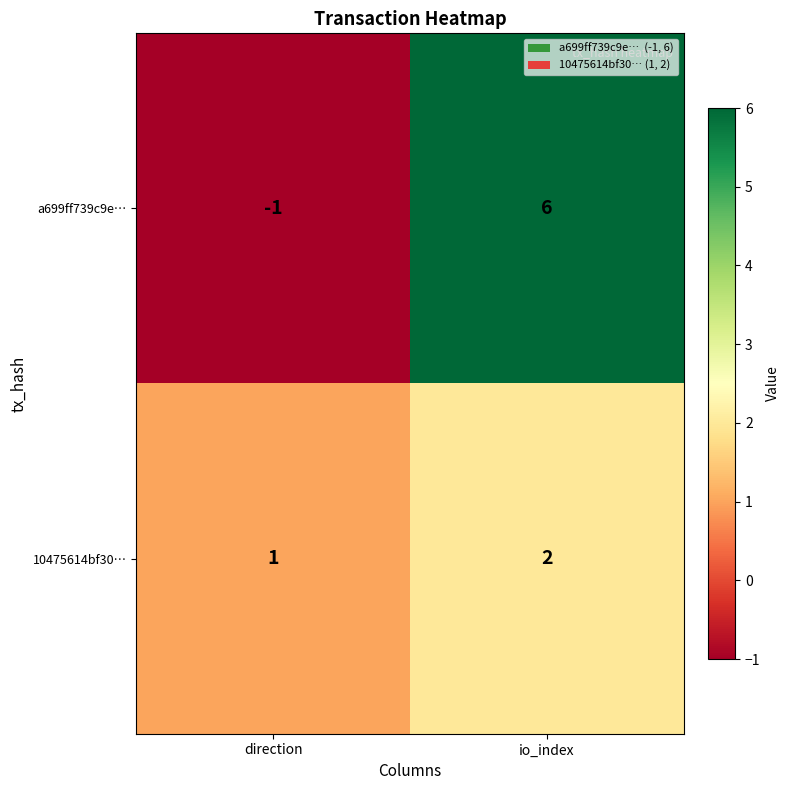

Between direction and io_index, which series saw the biggest shift?

a699ff739c9e…